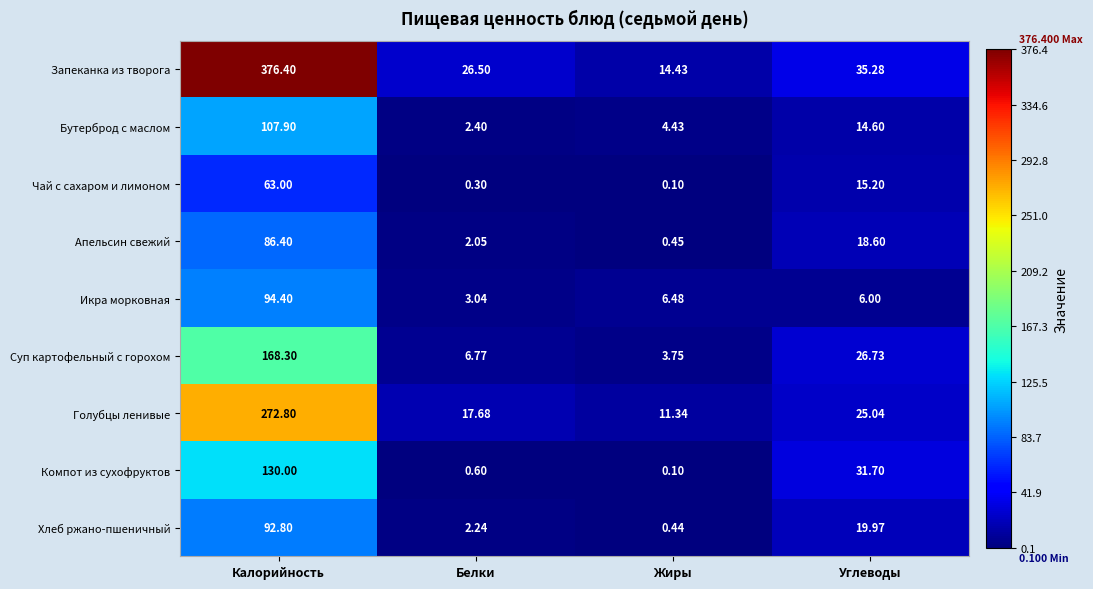

At which category is the sum across all series the highest?

Калорийность